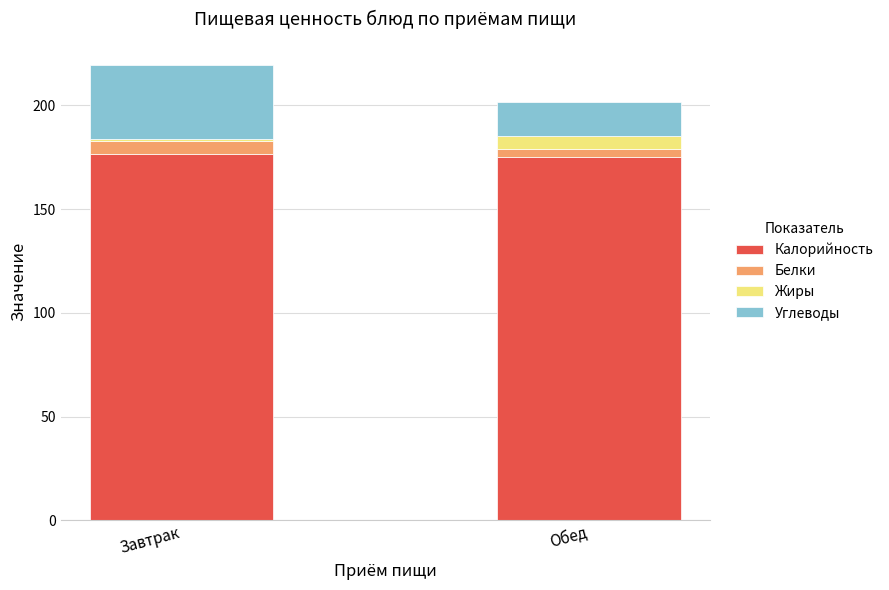

What is the lowest value of the Калорийность series?

175.0